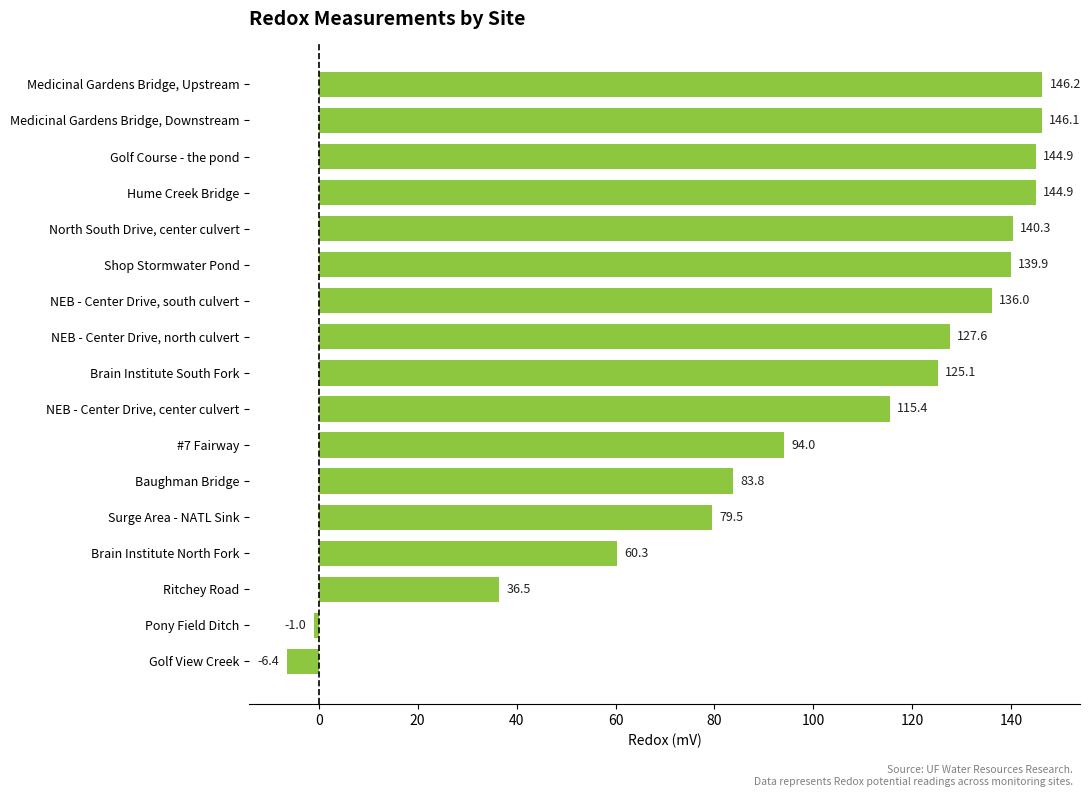

What is the change in value from Ritchey Road to NEB - Center Drive, north culvert?

+91.1